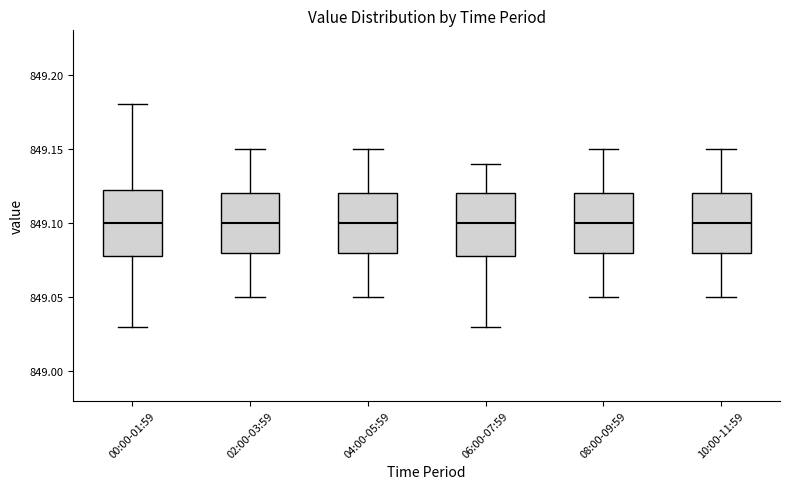

Reading left to right, transcribe this box plot: for each box, give where its median line is, the range the box spans, and where its two whiskers end, as read against the y-axis. The values are not printed on the chart, so give them approximately, as read against the axis.

00:00-01:59: median 849.100, box 849.080 to 849.125, whiskers 849.030 to 849.180
02:00-03:59: median 849.100, box 849.080 to 849.120, whiskers 849.050 to 849.150
04:00-05:59: median 849.100, box 849.080 to 849.120, whiskers 849.050 to 849.150
06:00-07:59: median 849.100, box 849.080 to 849.120, whiskers 849.030 to 849.140
08:00-09:59: median 849.100, box 849.080 to 849.120, whiskers 849.050 to 849.150
10:00-11:59: median 849.100, box 849.080 to 849.120, whiskers 849.050 to 849.150